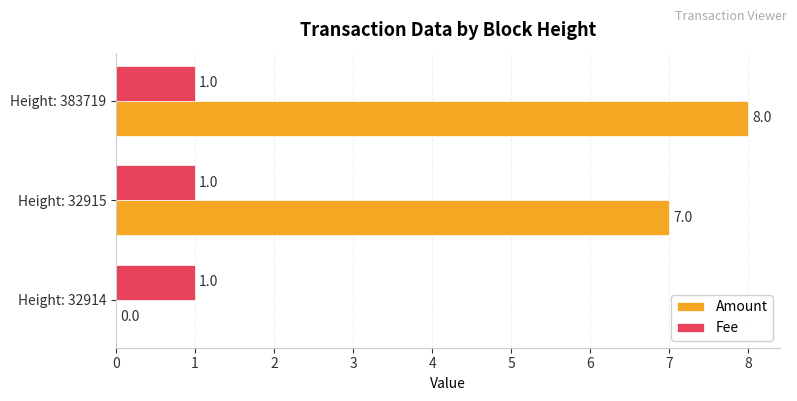

True or false: Fee has a value of 2 at Height: 32914.

False